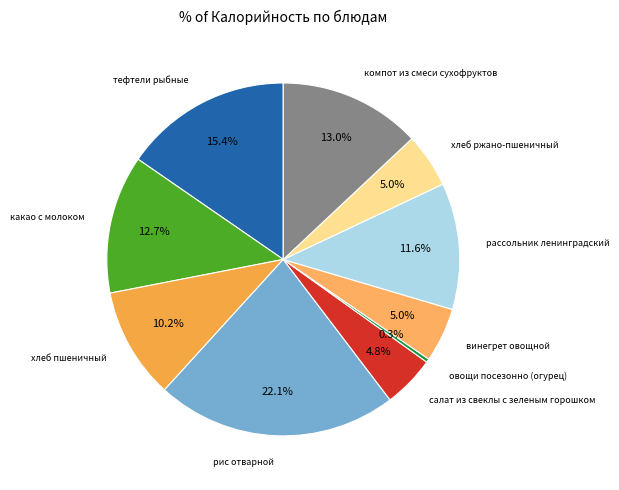

Rank the categories by value from lowest to highest.

овощи посезонно (огурец), салат из свеклы с зеленым горошком, винегрет овощной, хлеб ржано-пшеничный, хлеб пшеничный, рассольник ленинградский, какао с молоком, компот из смеси сухофруктов, тефтели рыбные, рис отварной